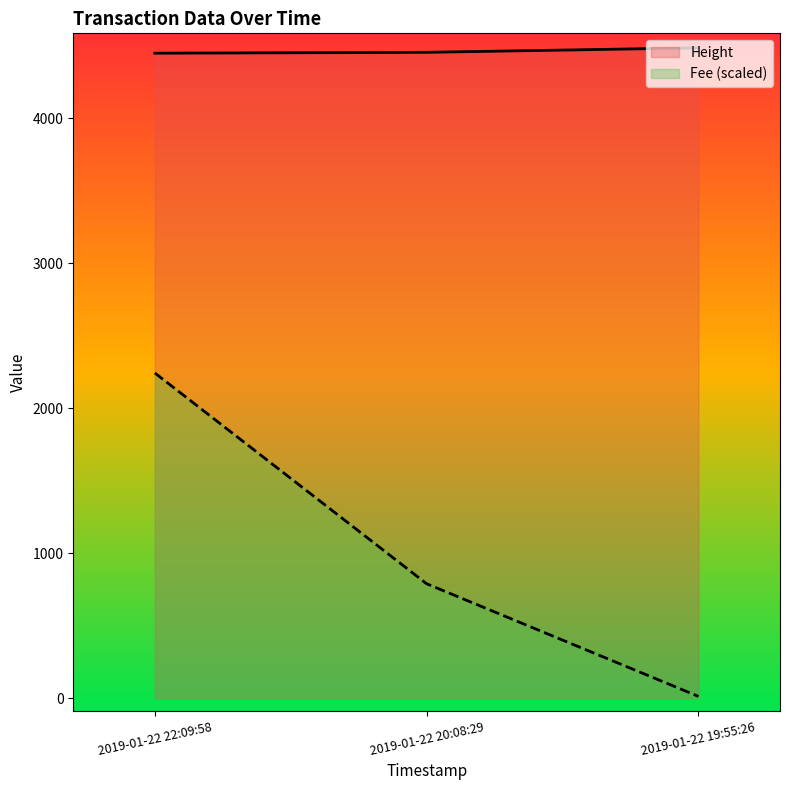

How many categories are shown in the chart?

3